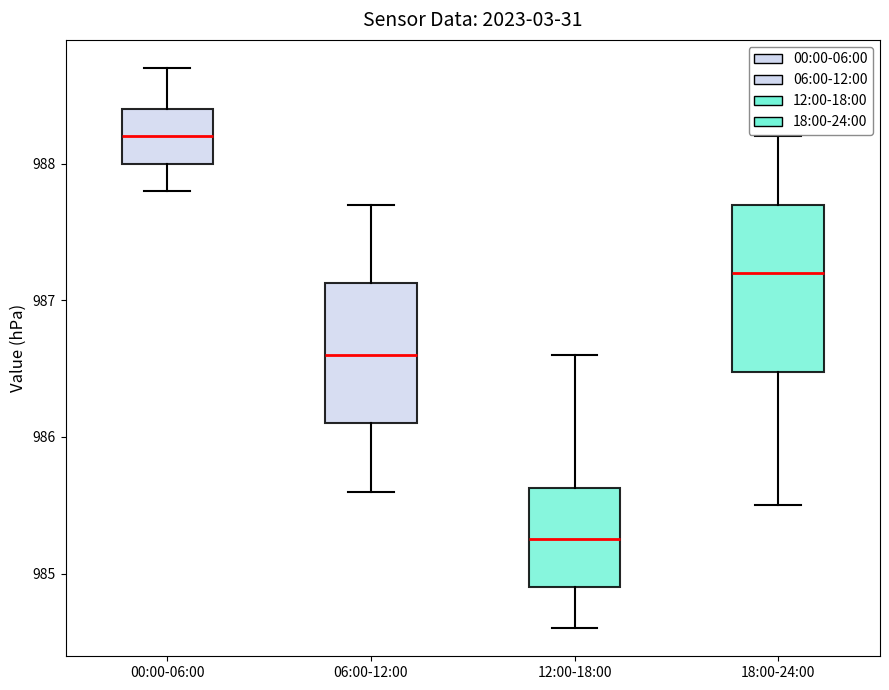

Where does the upper whisker of the box for 12:00-18:00 end on the y-axis? The values are not printed on the chart, so give them approximately, as read against the axis.

986.6